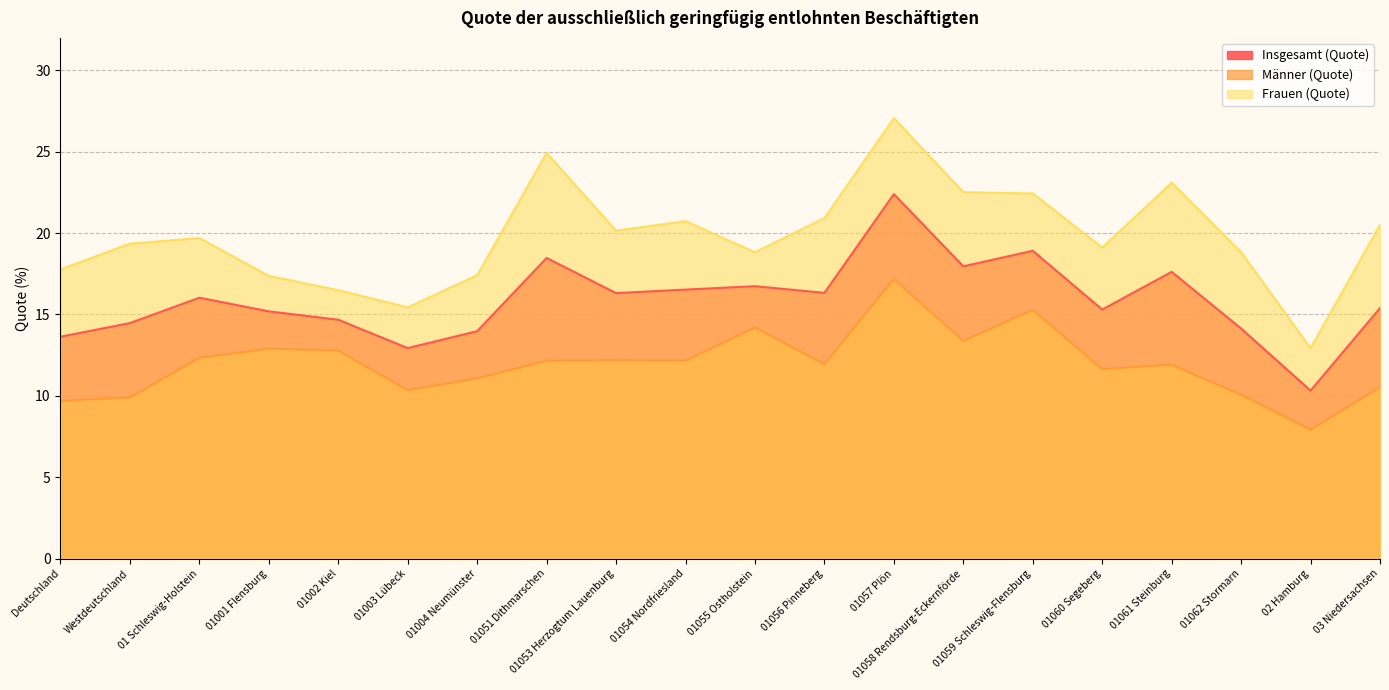

The value of Männer (Quote) at 01002 Kiel is 4.6. True or false?

False